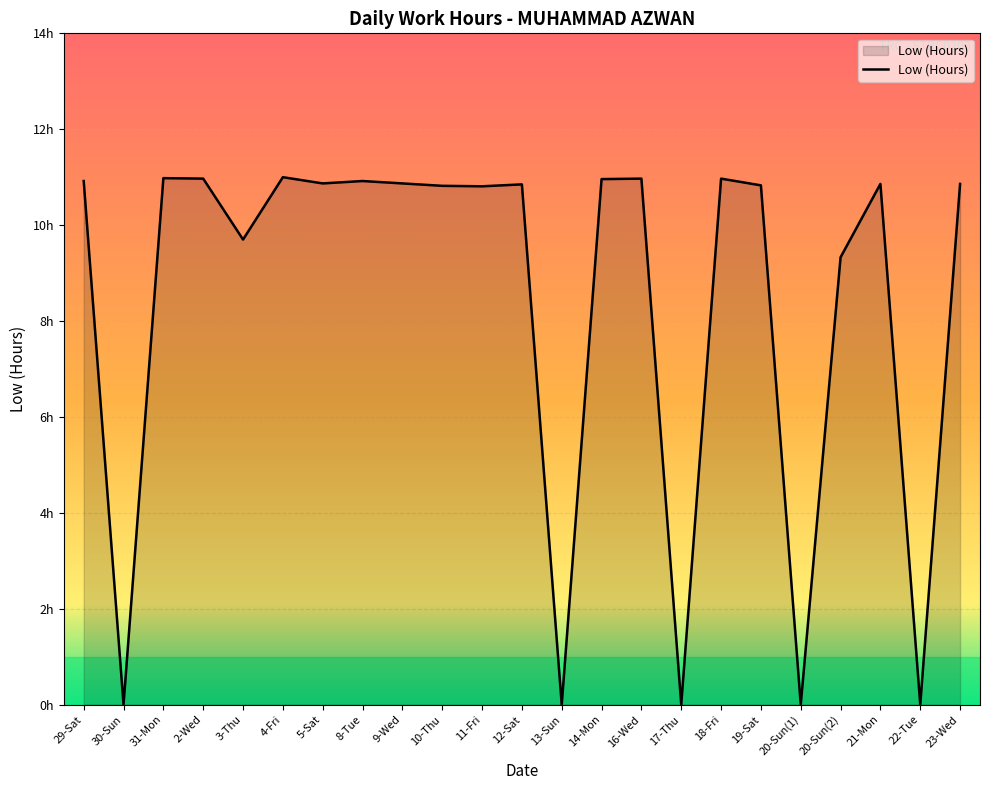

What is the greatest value displayed?

11.0